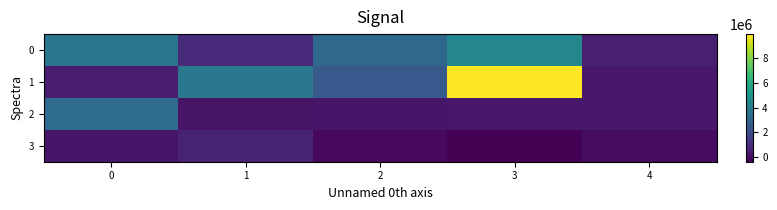

What is the greatest value displayed?

9957178